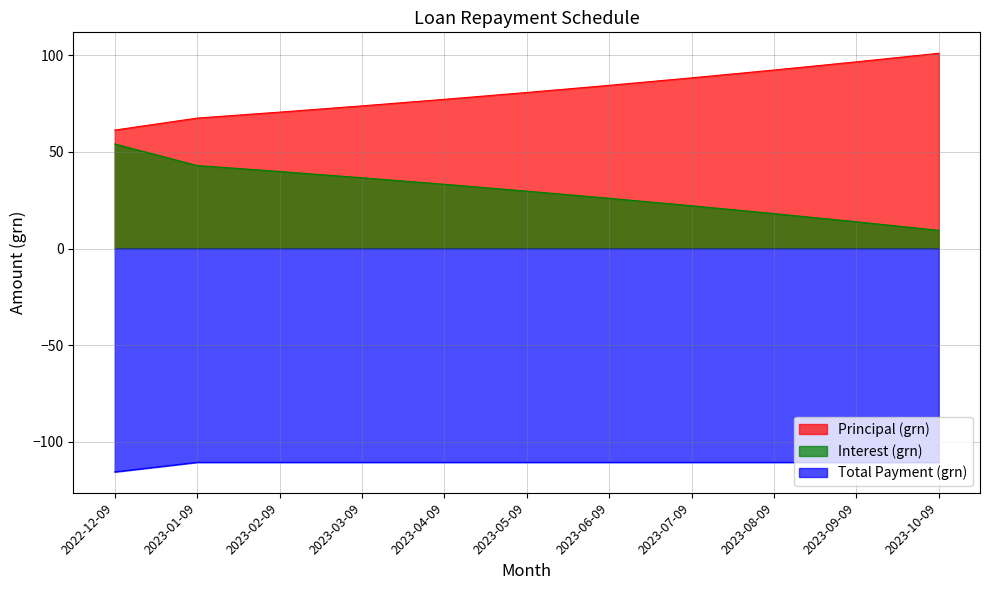

Which series has the largest total across all categories?

Principal (grn)